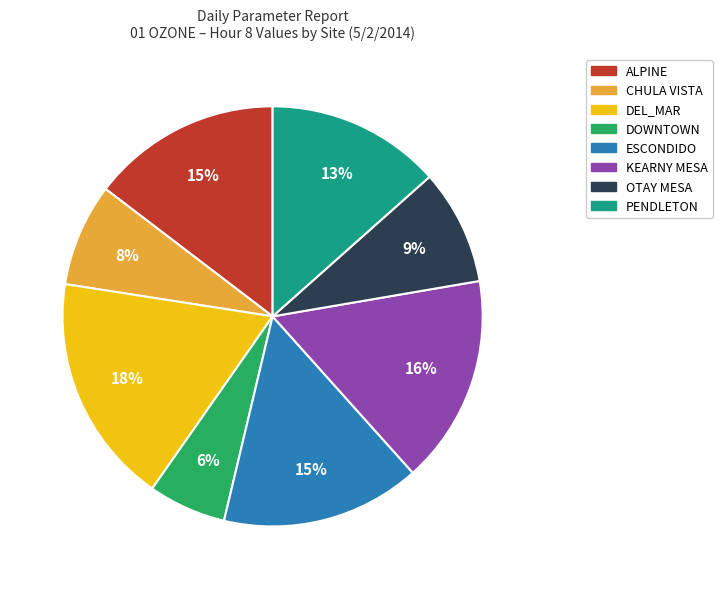

To the nearest percent, what is the difference between the largest and smallest slice percentages?

12%